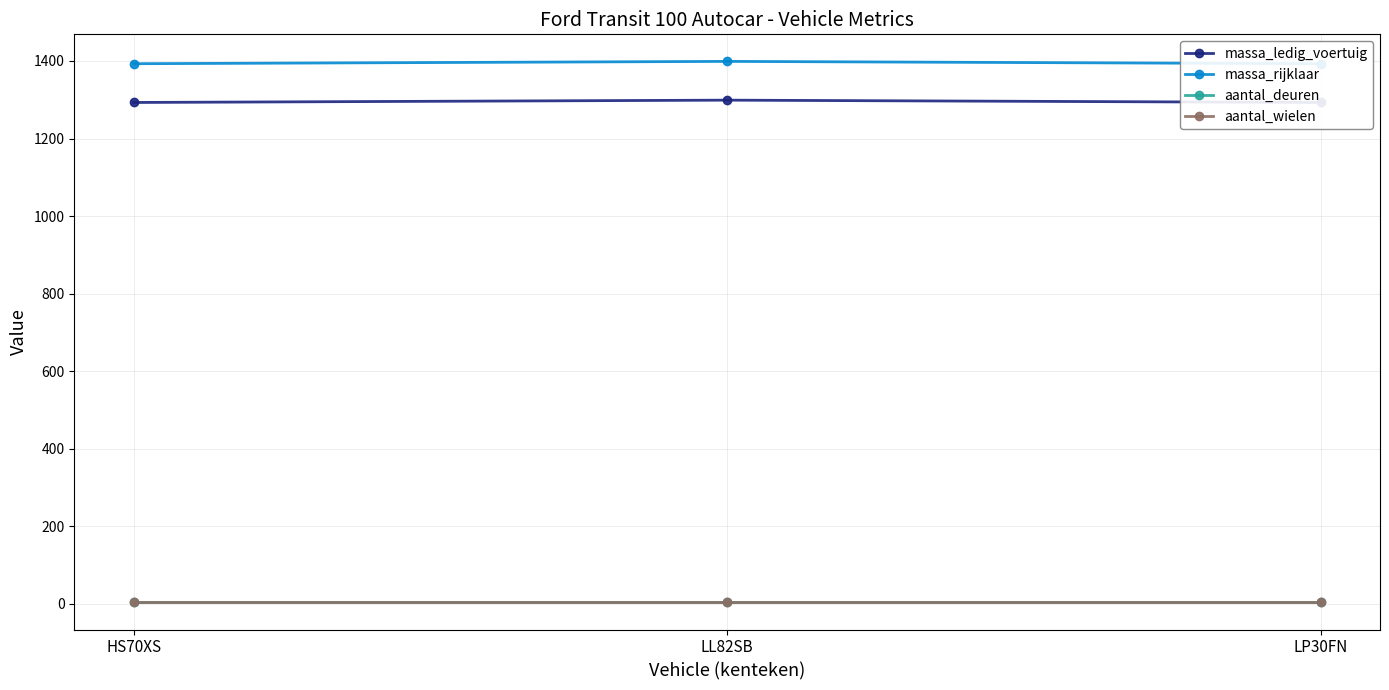

Which series changed the most between HS70XS and LL82SB?

massa_ledig_voertuig